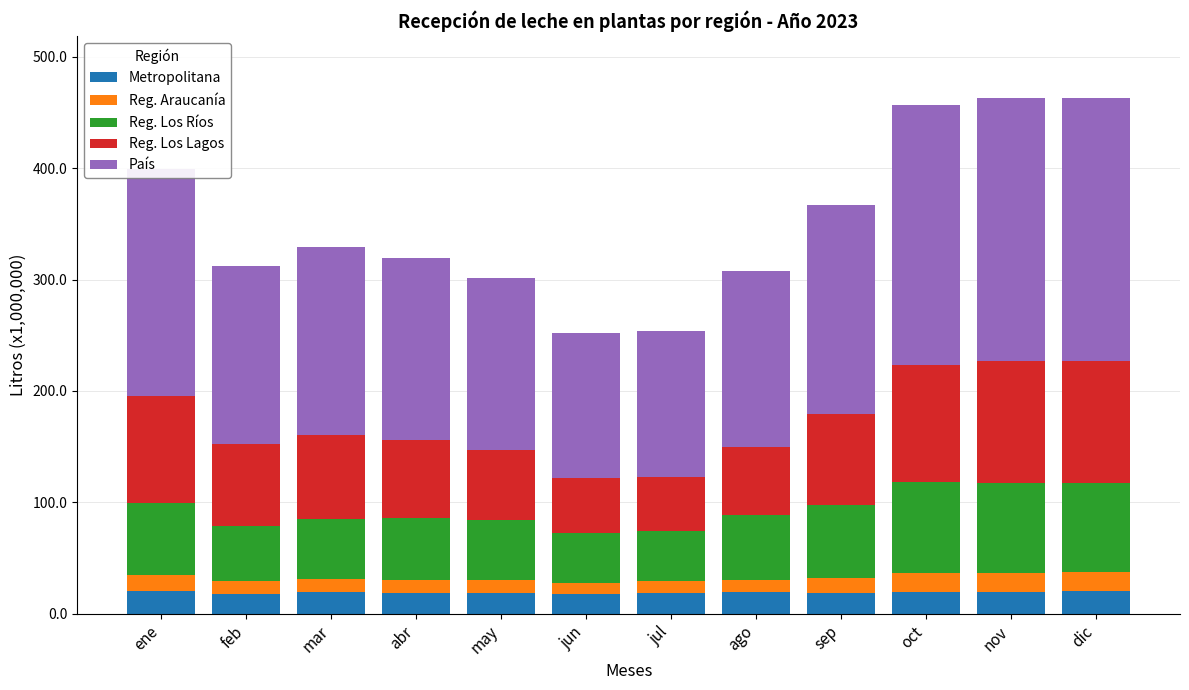

Where does the Reg. Los Lagos series first go above 76068875?

ene